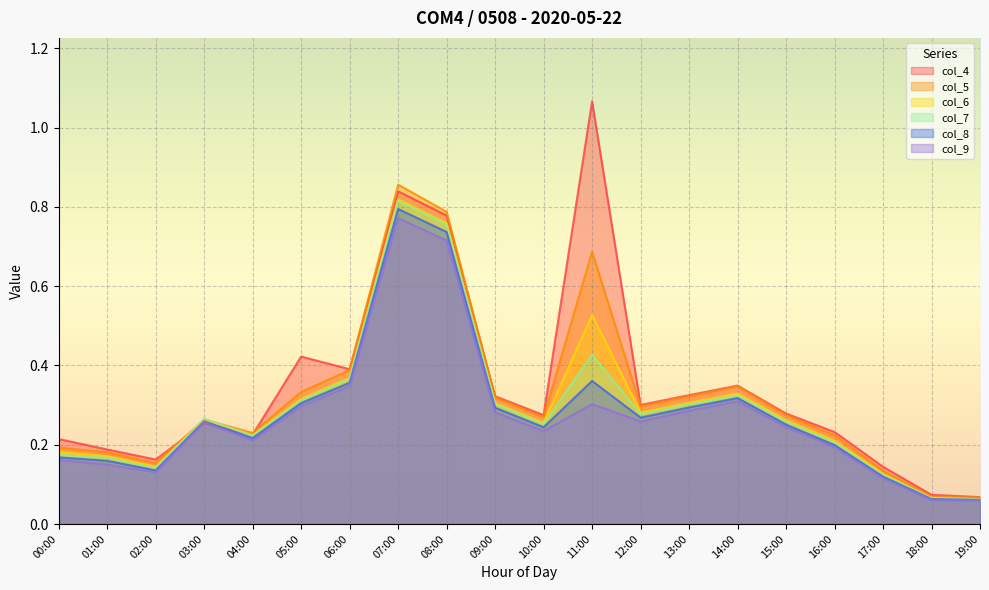

Between 02:00 and 03:00, which series saw the biggest shift?

col_9